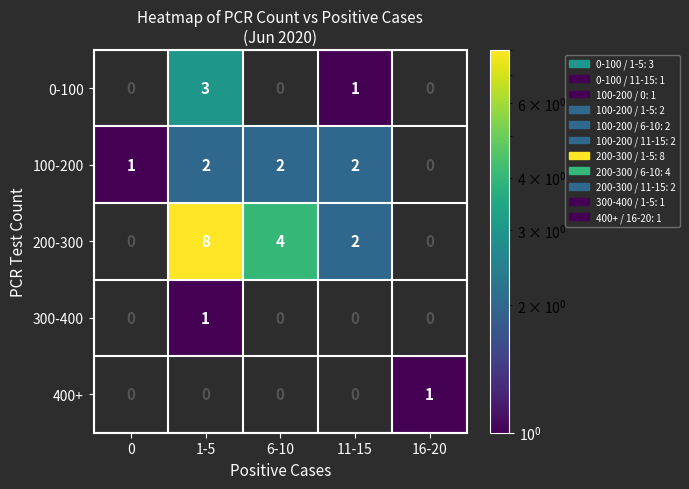

How many data points does each series have?

5